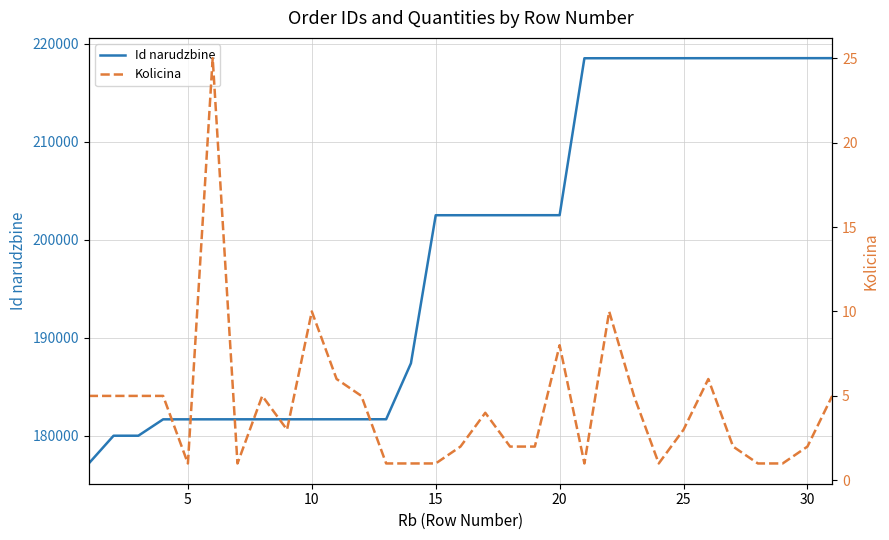

How many series are shown in this chart?

2